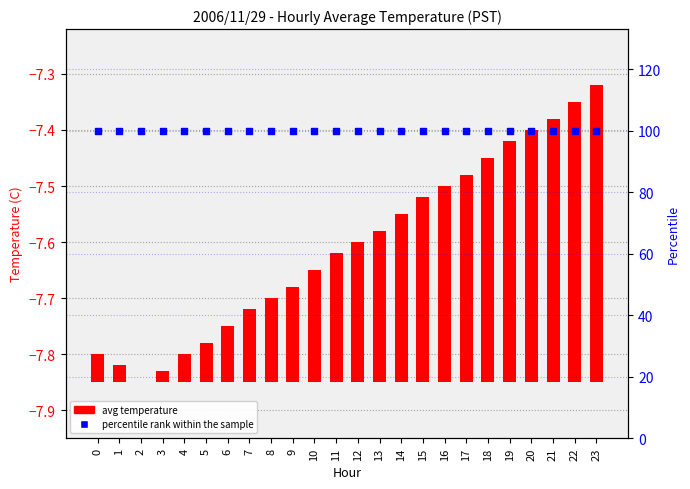

Which series reaches the minimum Y coordinate?

avg temperature